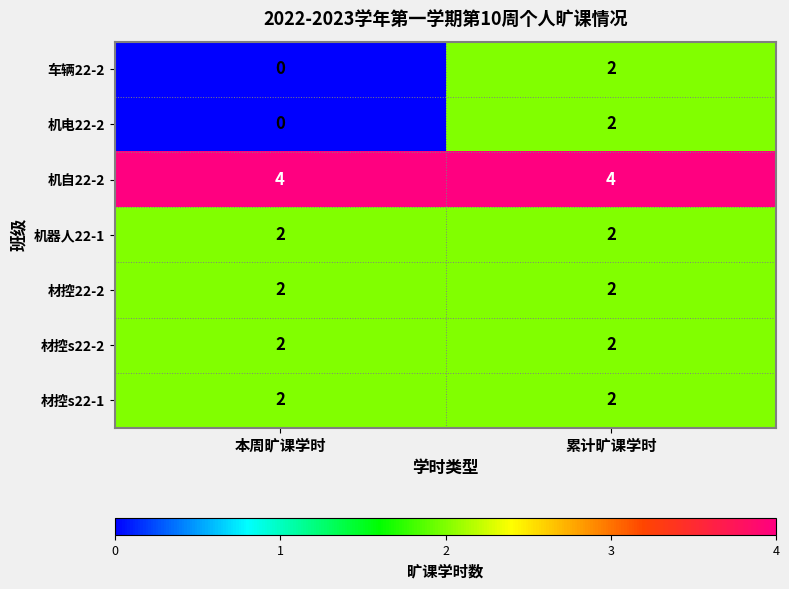

Rank the categories by 车辆22-2 value from lowest to highest.

本周旷课学时, 累计旷课学时